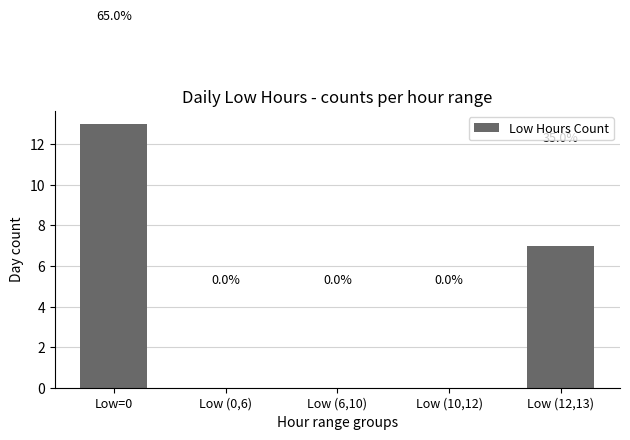

True or false: the data shows 23 at Low=0.

False